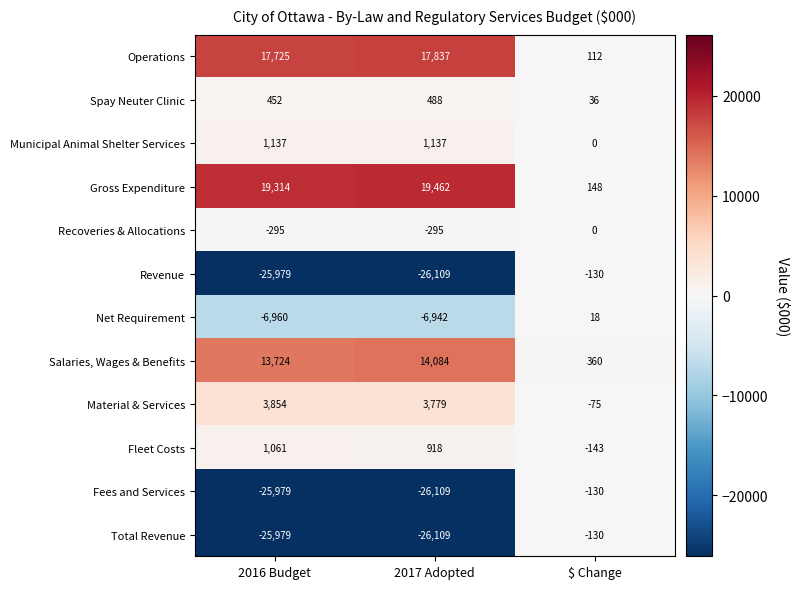

The Fees and Services series shows -37861 at 2016 Budget. True or false?

False